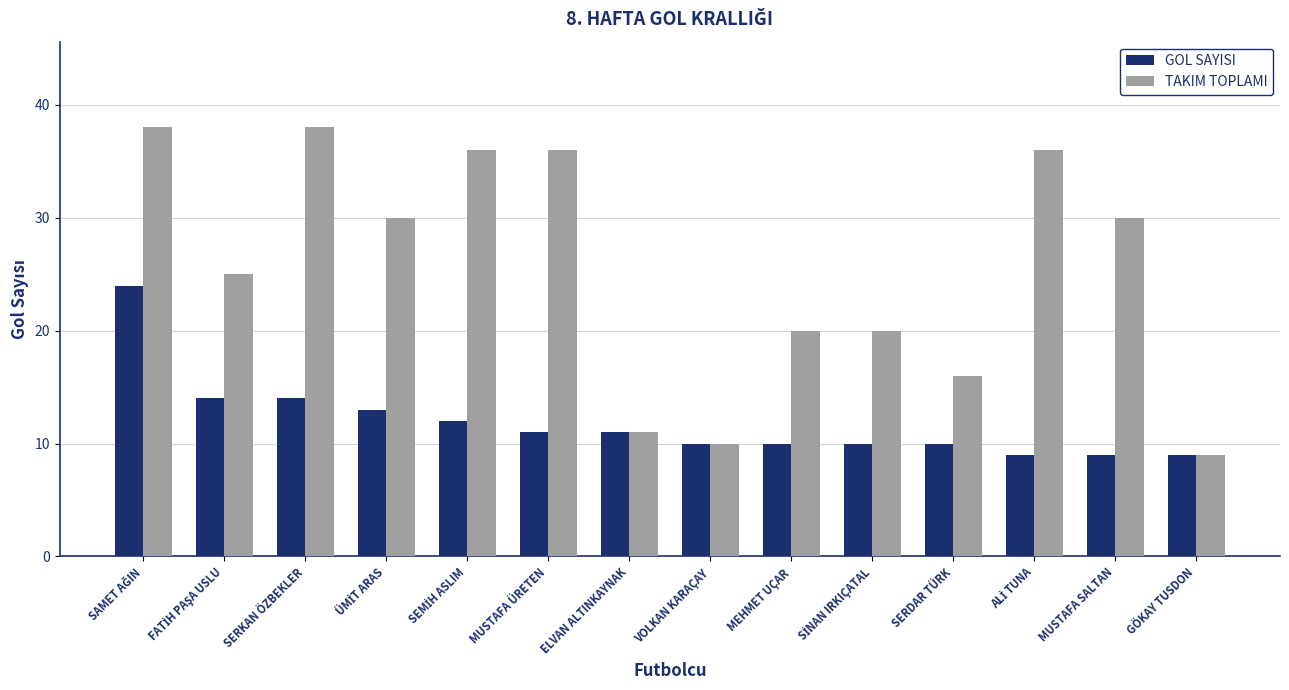

What is the total value across all series at VOLKAN KARAÇAY?

20